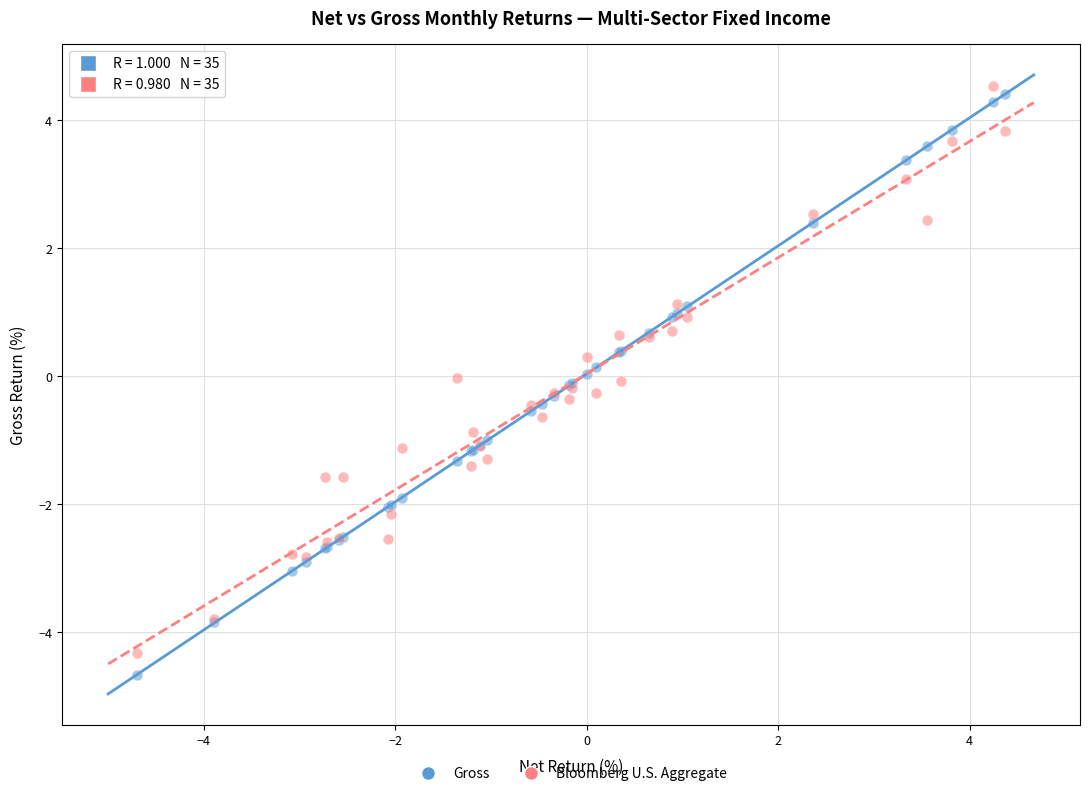

Which series has the widest spread of Y values?

Gross